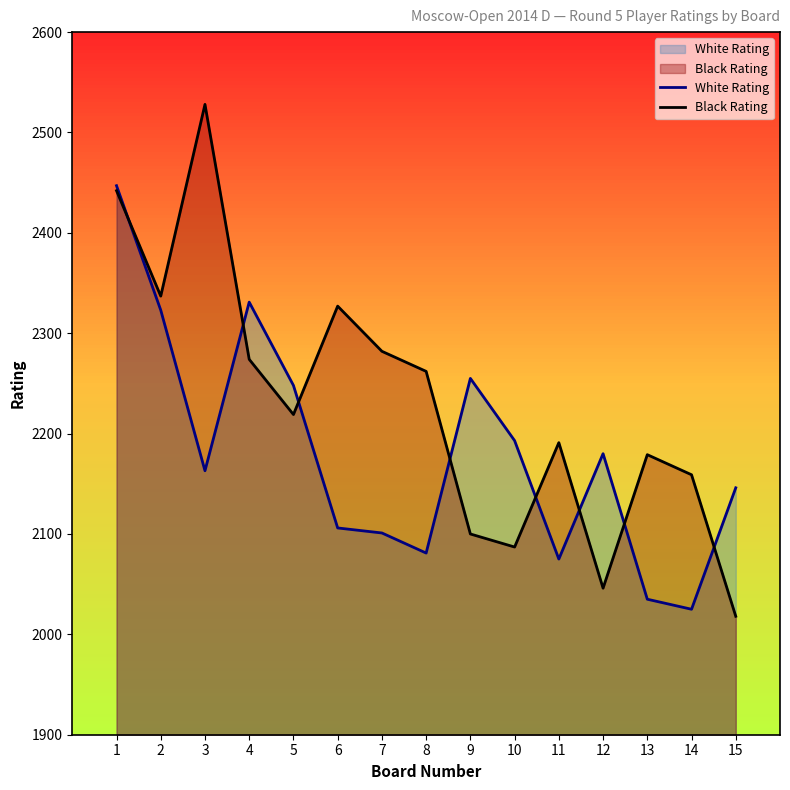

What is the difference between the second highest and minimum values in the White Rating series?

306